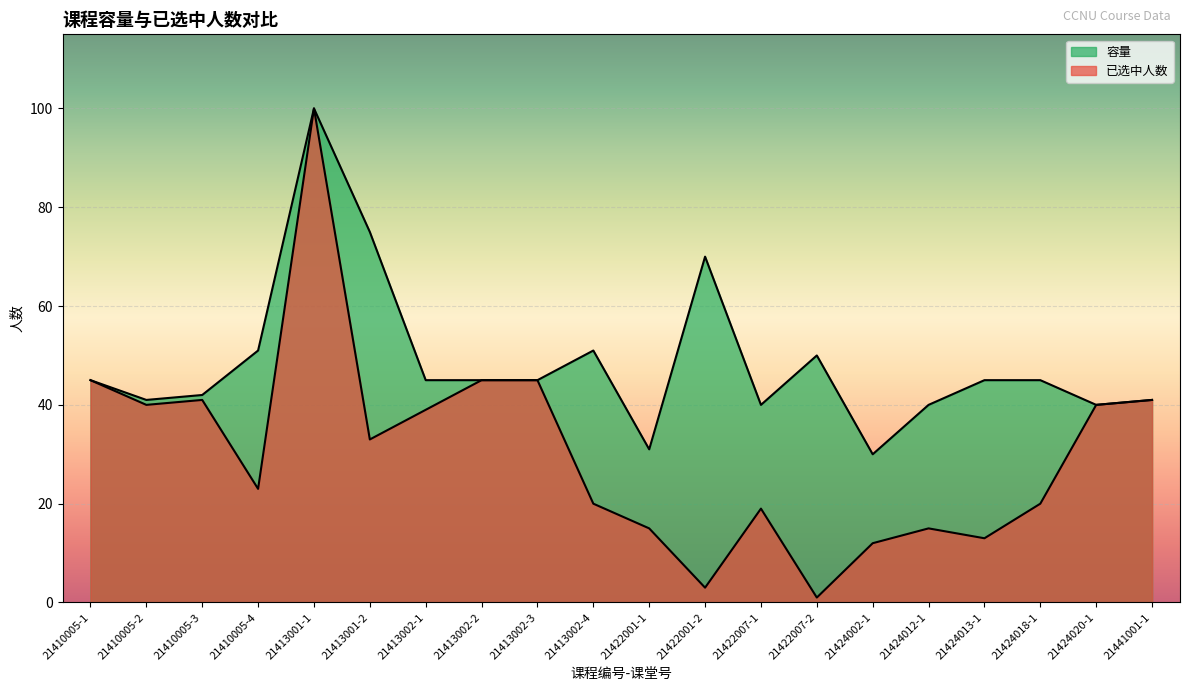

True or false: 容量 and 已选中人数 cross at least once.

False